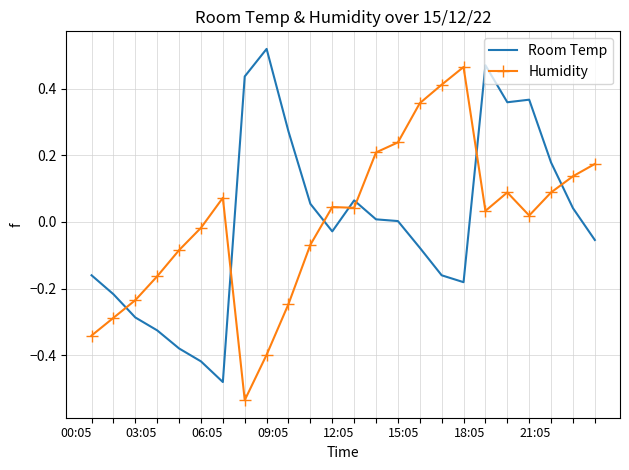

List the series in order of their peak value, highest first.

Room Temp, Humidity